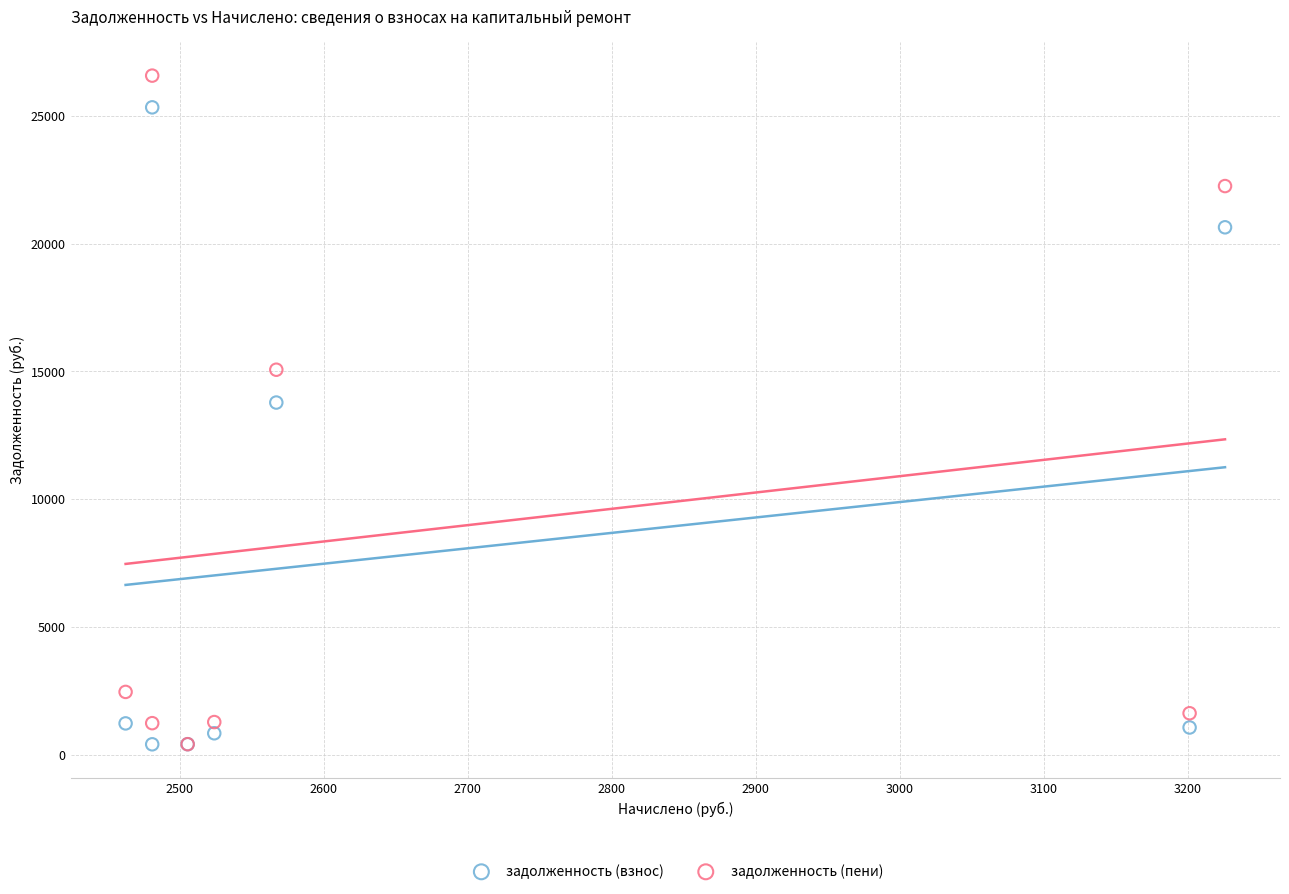

Which series has the widest spread of Y values?

задолженность (пени)